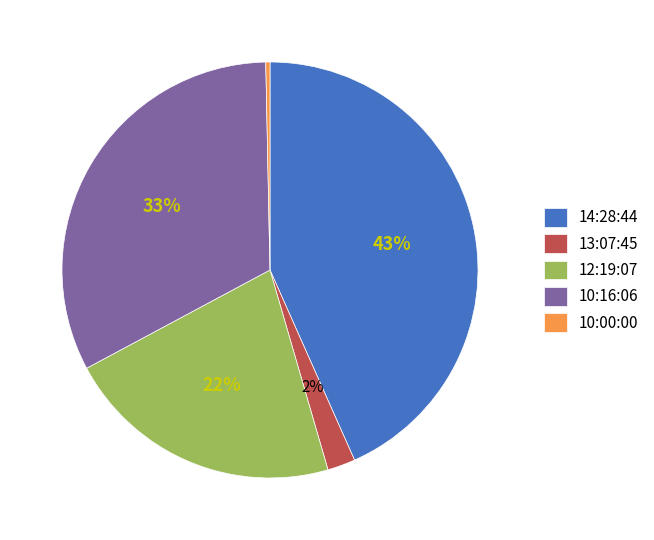

To the nearest percent, what percentage of the pie is 14:28:44?

43%